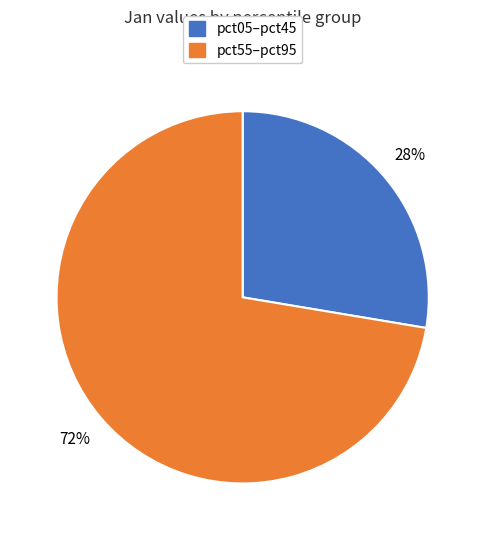

Does any single category account for the majority?

Yes